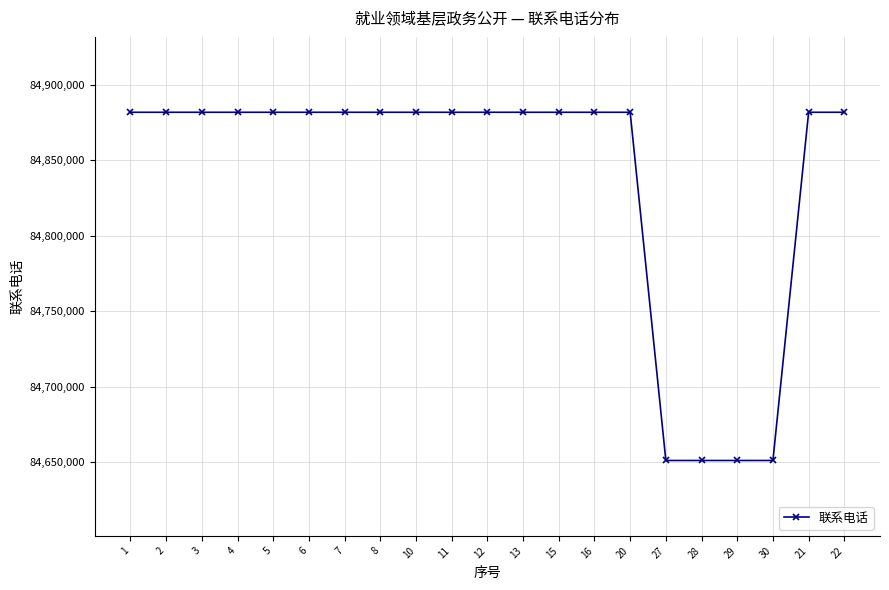

Is it true that the value at 27 is 28792019?

False